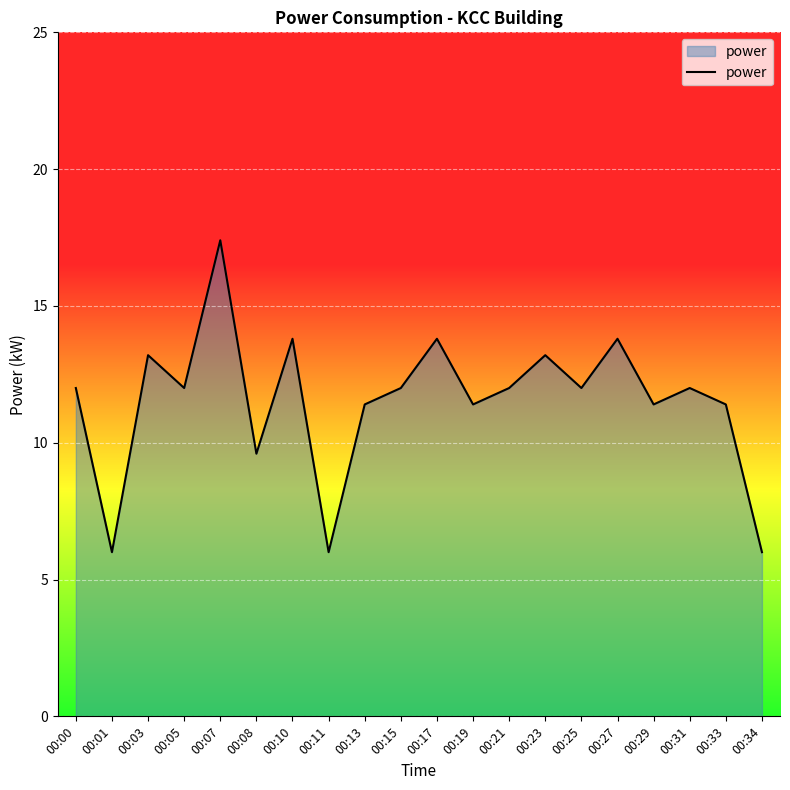

Reading left to right, list all the values displayed in this chart.

00:00=12.0	00:01=6.0	00:03=13.2	00:05=12.0	00:07=17.4	00:08=9.6	00:10=13.8	00:11=6.0	00:13=11.4	00:15=12.0	00:17=13.8	00:19=11.4	00:21=12.0	00:23=13.2	00:25=12.0	00:27=13.8	00:29=11.4	00:31=12.0	00:33=11.4	00:34=6.0